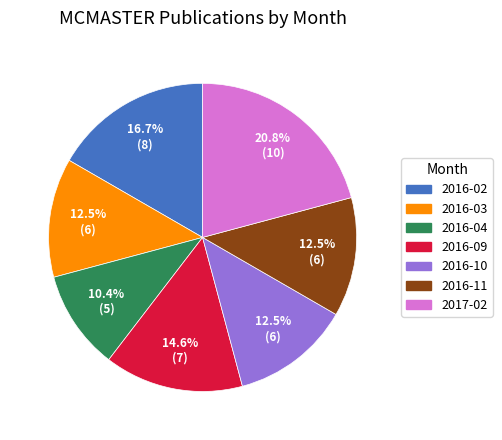

Count the number of slices in the pie.

7